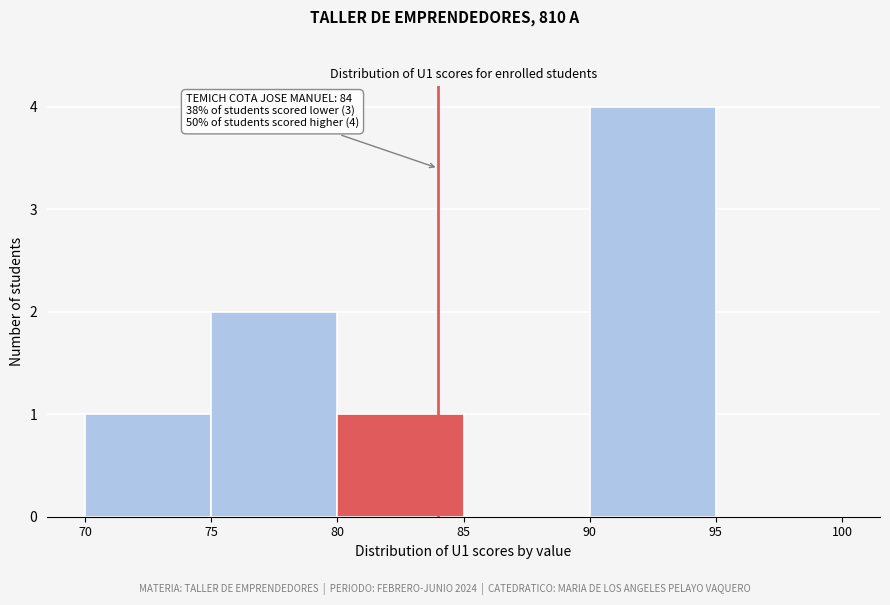

Which range on the x-axis has the tallest bar?

90 to 95